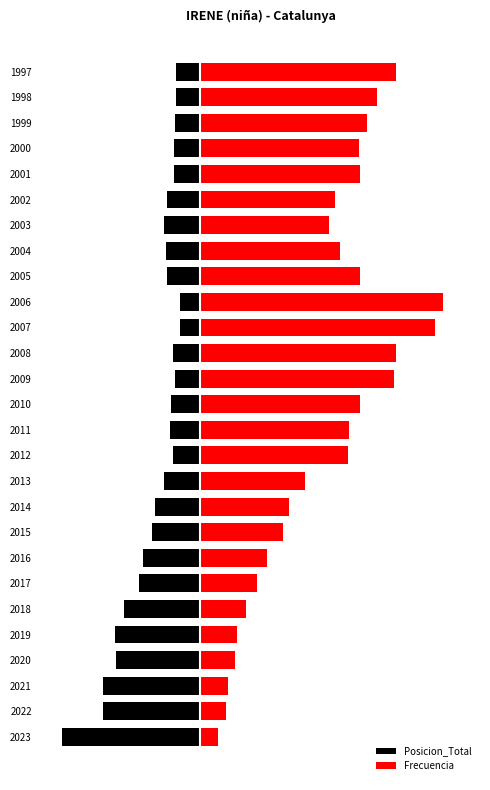

What is the highest value of the Posicion_Total series?

-37